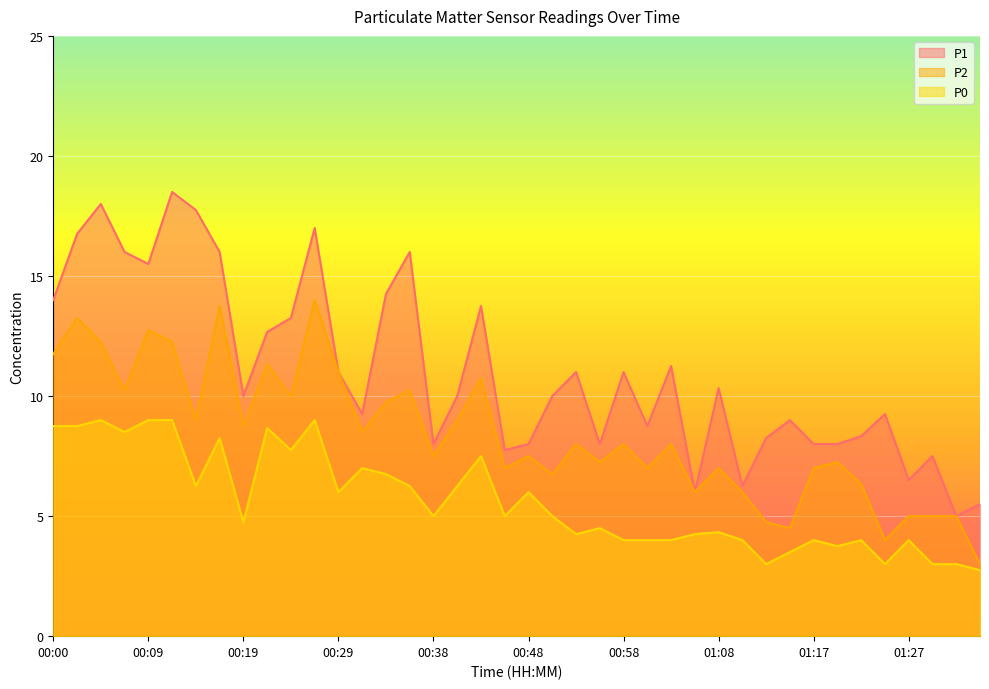

Where is the first local minimum for P2?

00:07